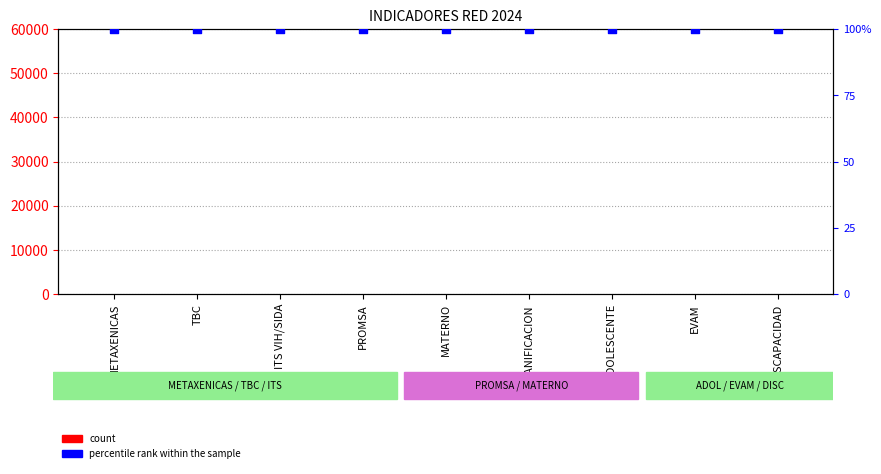

At how many categories does at least one series exceed 78?

9